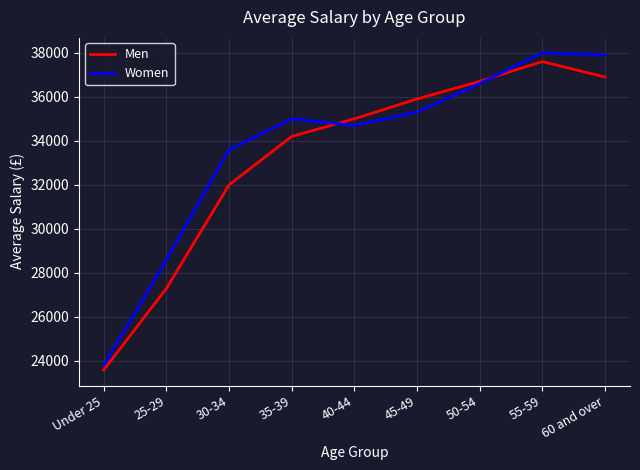

Reading left to right, list all the values displayed in this chart.

Men: Under 25=23600	25-29=27300	30-34=32000	35-39=34200	40-44=35000	45-49=35900	50-54=36700	55-59=37600	60 and over=36900
Women: Under 25=23800	25-29=28600	30-34=33600	35-39=35000	40-44=34700	45-49=35300	50-54=36600	55-59=38000	60 and over=37900